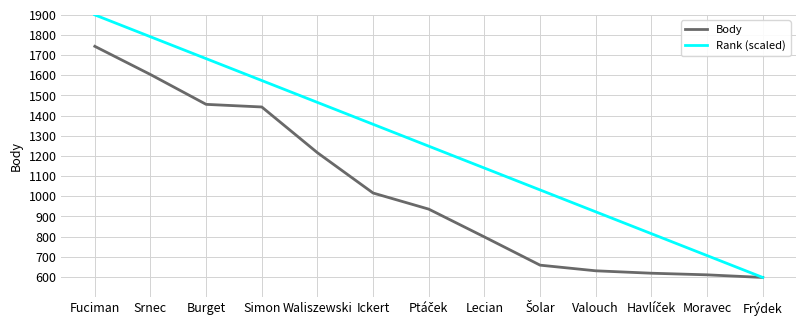

Which series has the largest total across all categories?

Rank (scaled)